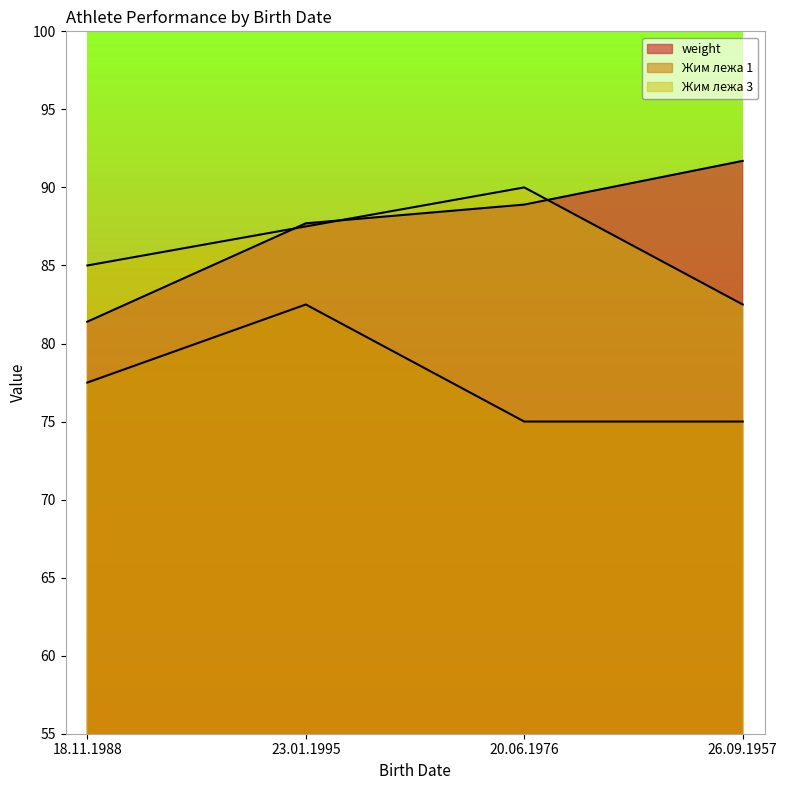

At how many categories does at least one series exceed 87?

3